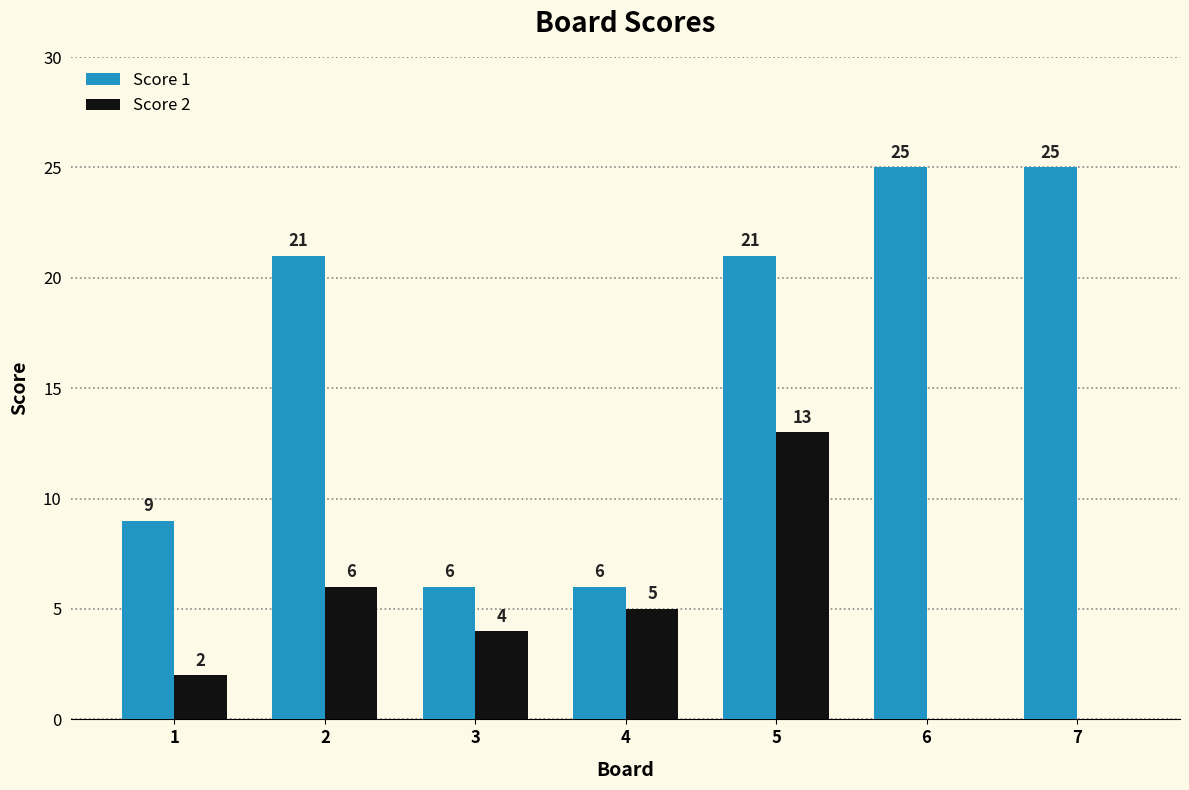

At which label does Score 2 reach its peak?

5